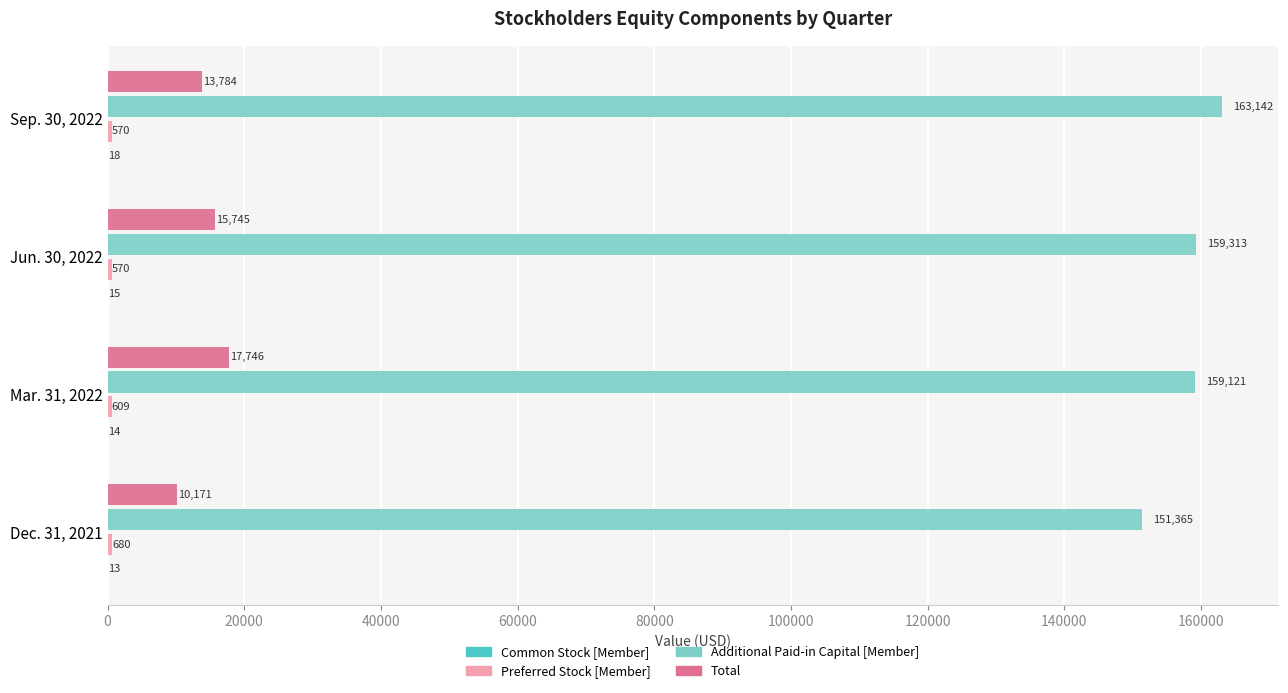

What is the greatest value displayed?

163142